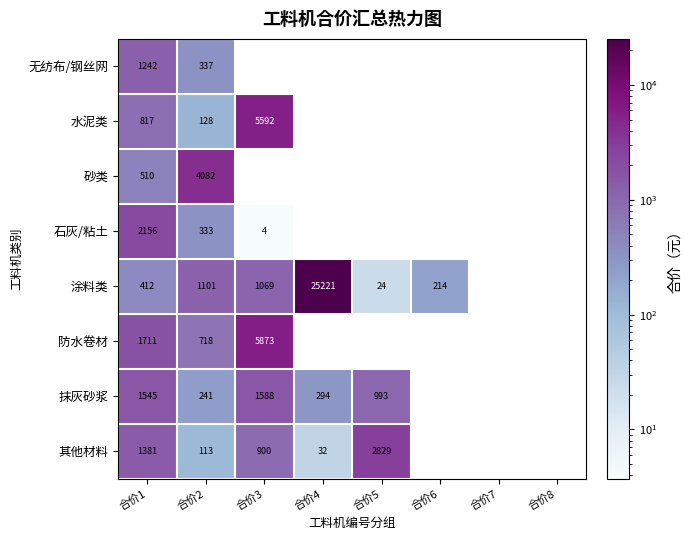

Is it true that 涂料类 equals 112.8 at 合价6?

False